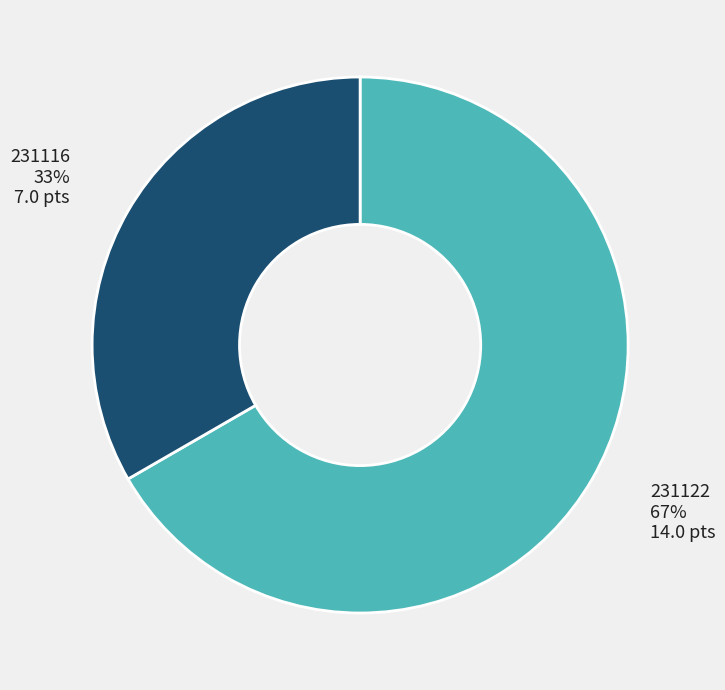

To the nearest percent, what is the combined percentage of 231122 and 231116?

100%